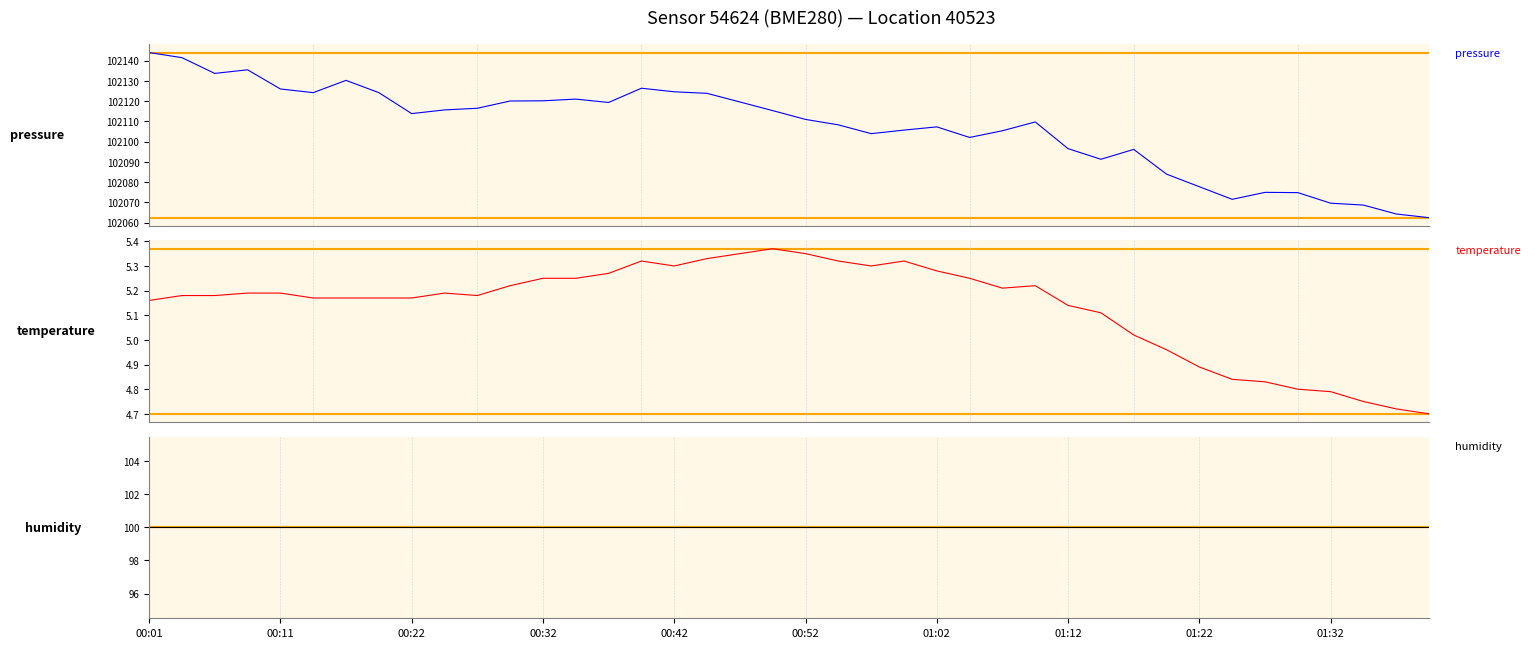

Which category has the lowest value across all series?

39